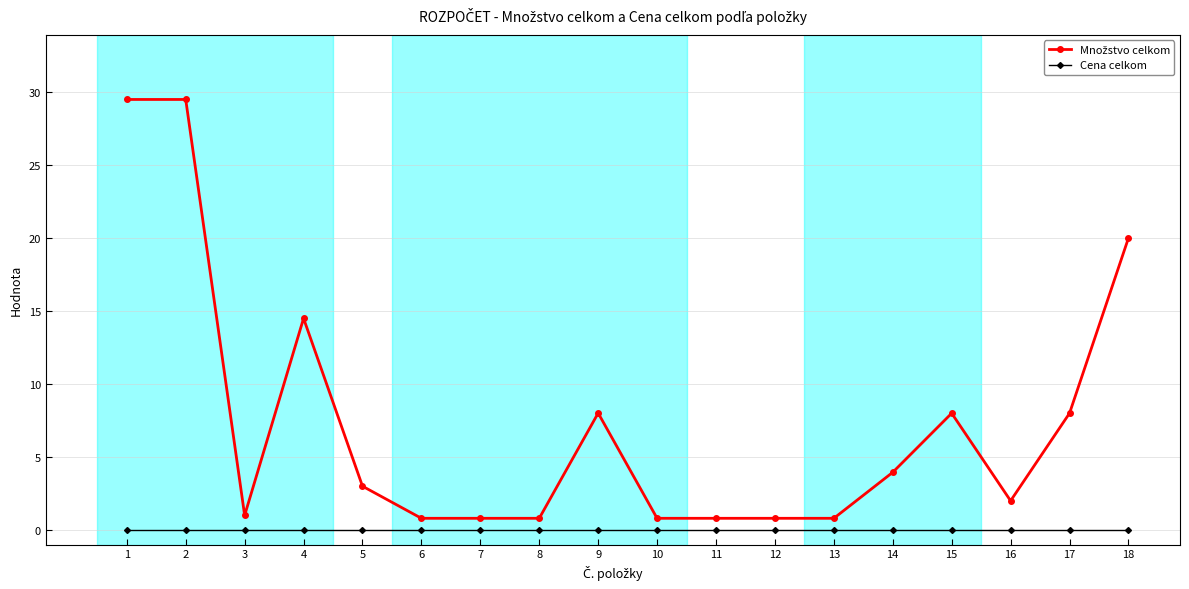

What is the total value across all series at 2?

29.5